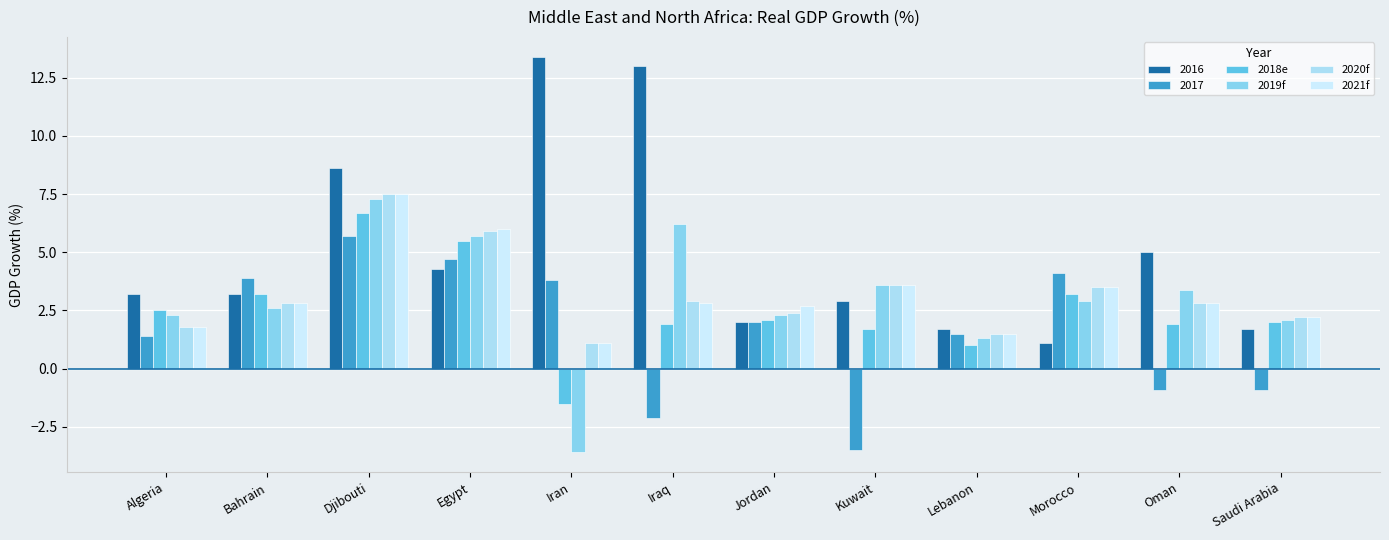

What is the total value across all series at Djibouti?

43.3